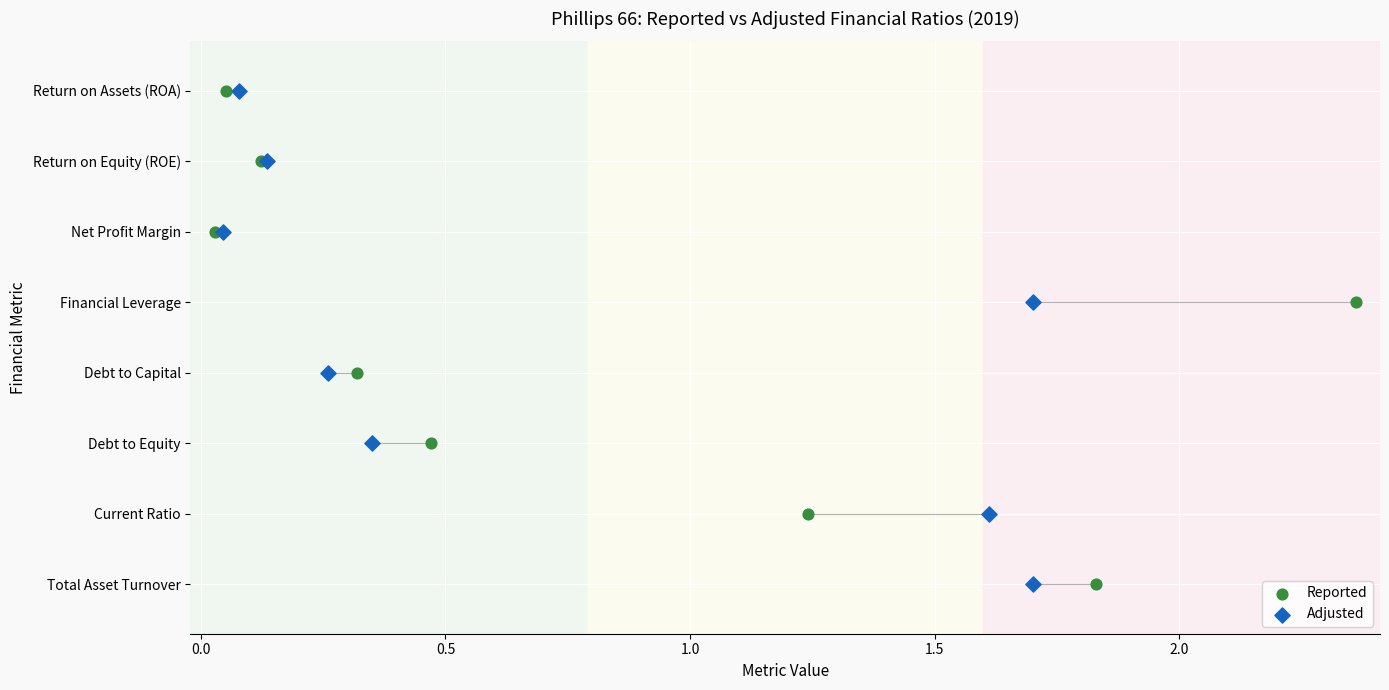

What are all the series names shown in the legend?

Reported, Adjusted